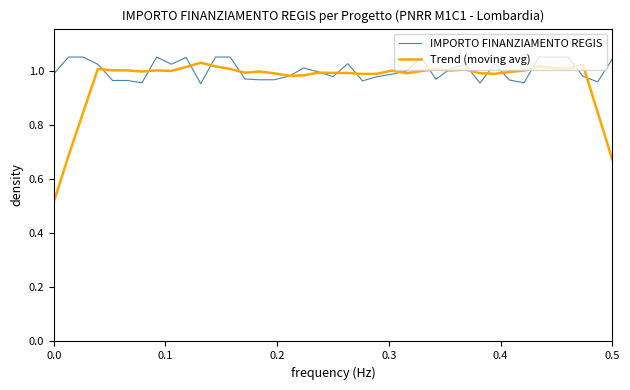

True or false: Trend (moving avg) has more than 0 interior local peaks.

True